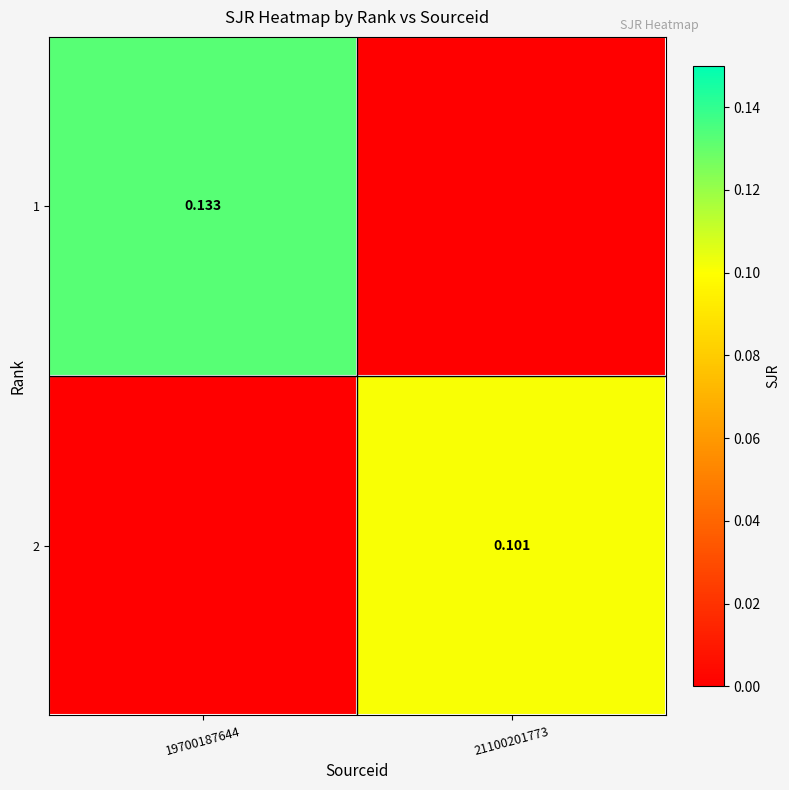

Which series has the largest range (max minus min)?

1